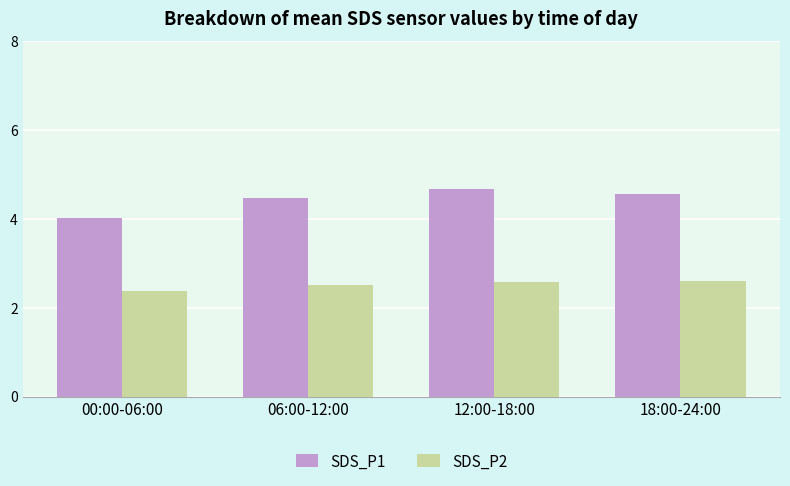

At which label is SDS_P1 closest to 4?

00:00-06:00